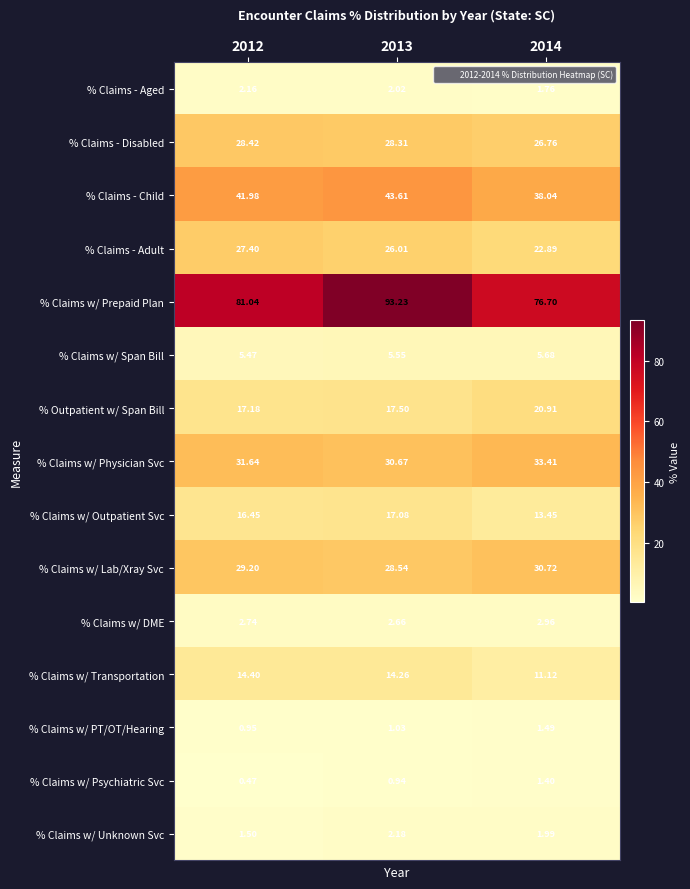

Which series has the largest total across all categories?

% Claims w/ Prepaid Plan